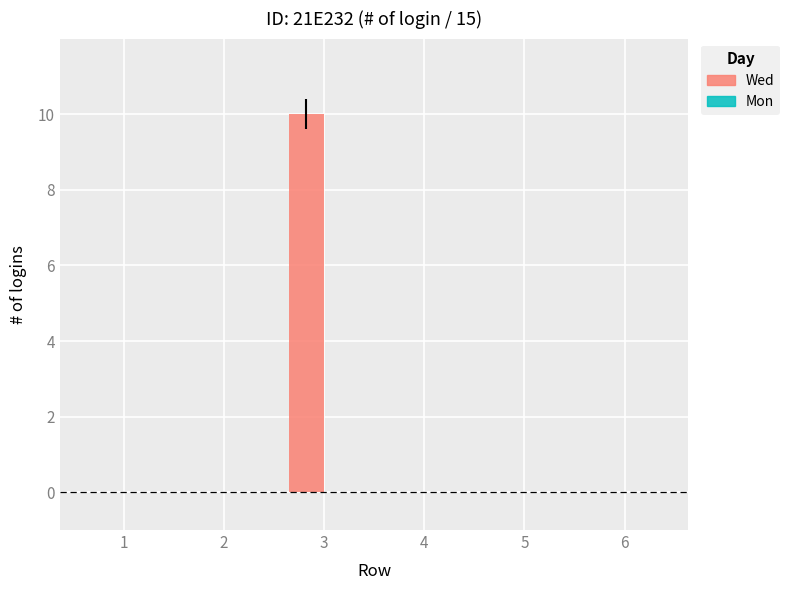

Reading left to right, extract all data points from this chart.

1=0	2=0	3=10	4=0	5=0	6=0